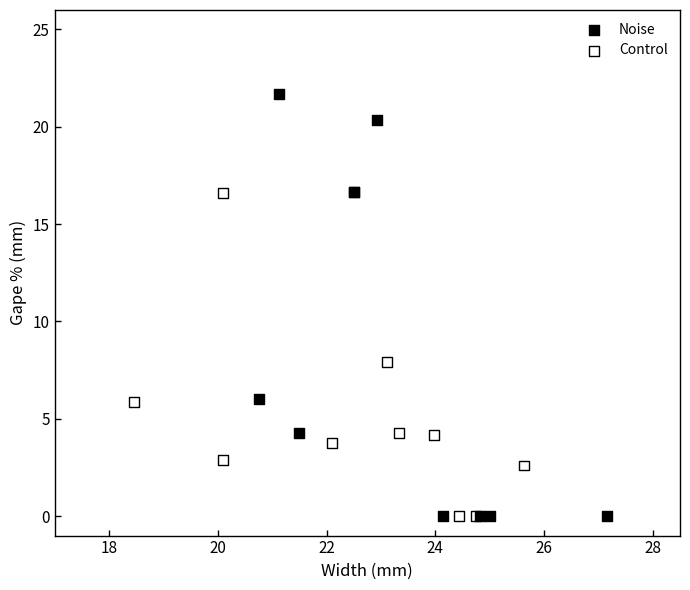

What are all the series names shown in the legend?

Noise, Control